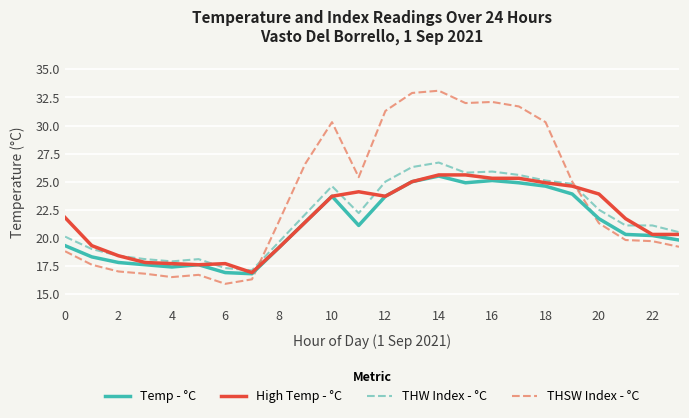

In Temp - °C, how many points are higher than both neighbors (excluding endpoints)?

4